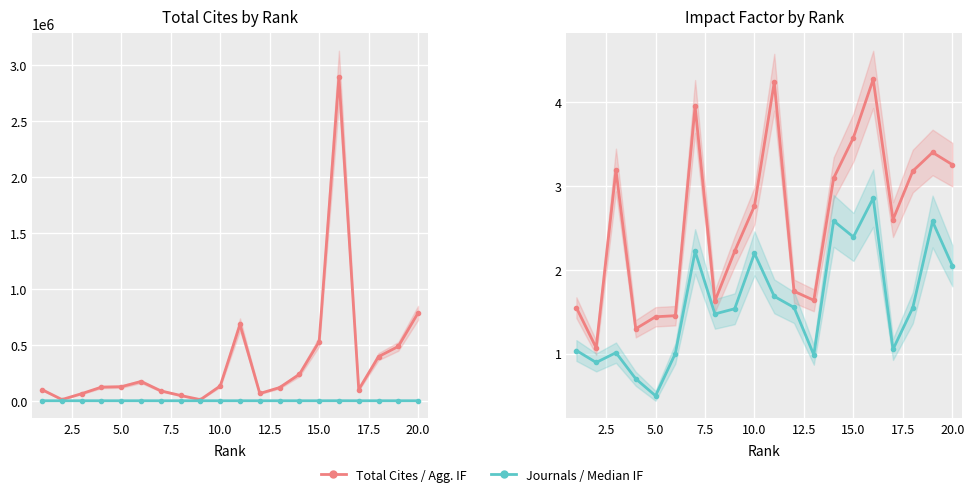

List the series in order of their peak value, highest first.

Total Cites, Journals, Aggregate Impact Factor, Median Impact Factor